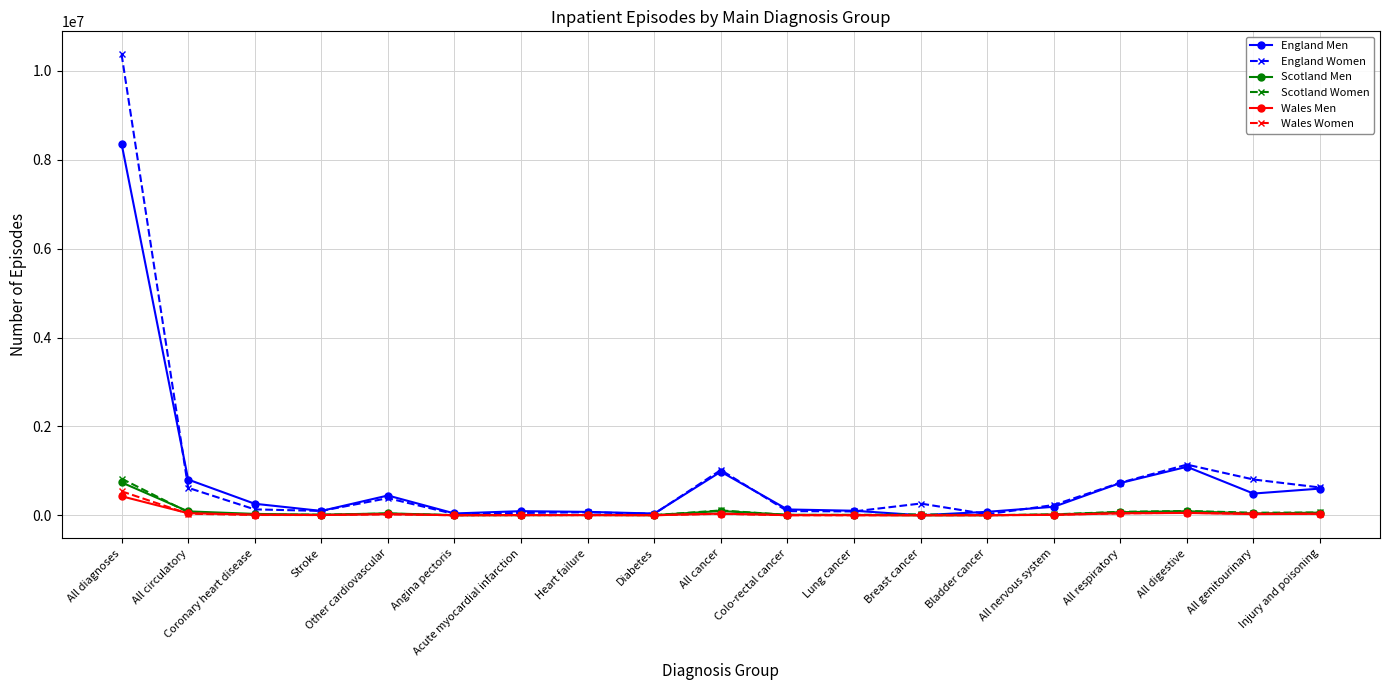

What is the label of the 18th point from the right?

All circulatory